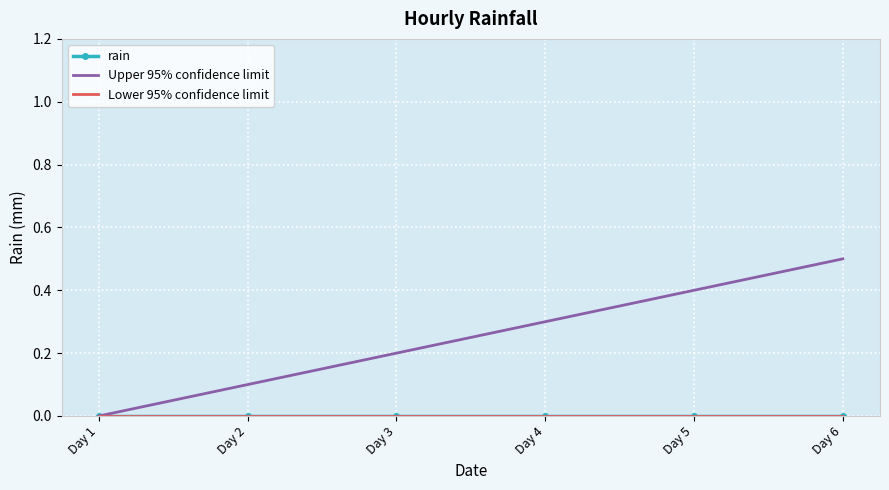

Rank the series by their maximum value, from lowest to highest.

rain, Lower 95% confidence limit, Upper 95% confidence limit